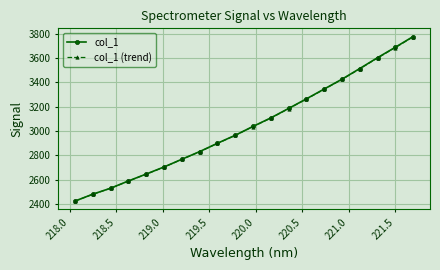

What is the highest value of the col_1 (trend) series?

3773.1